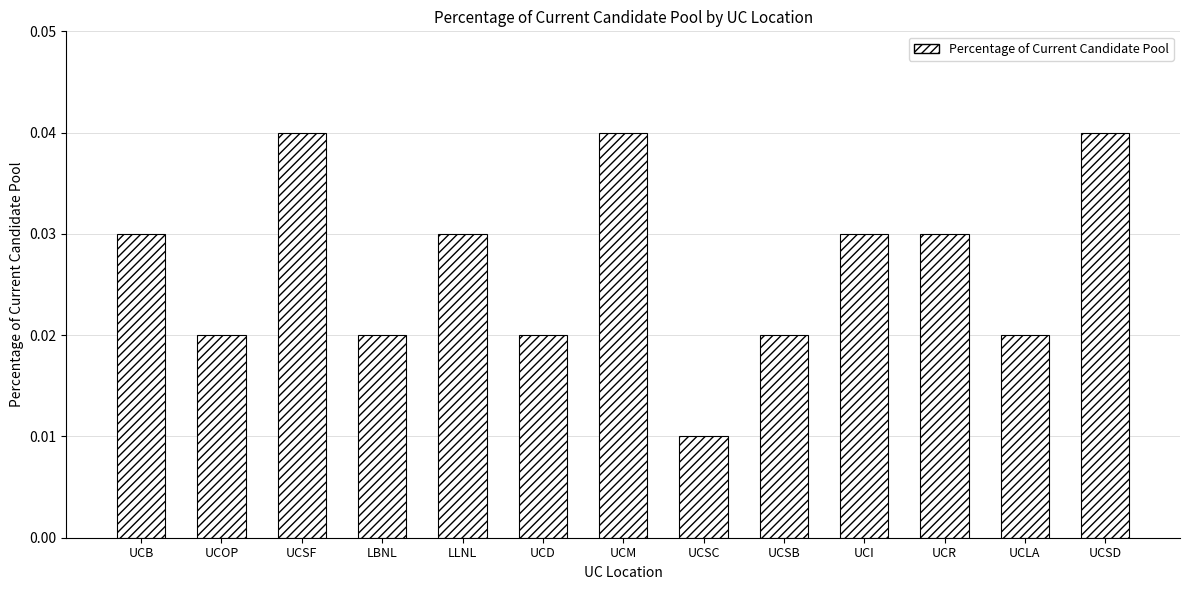

Which has a higher value, LBNL or UCSC?

LBNL